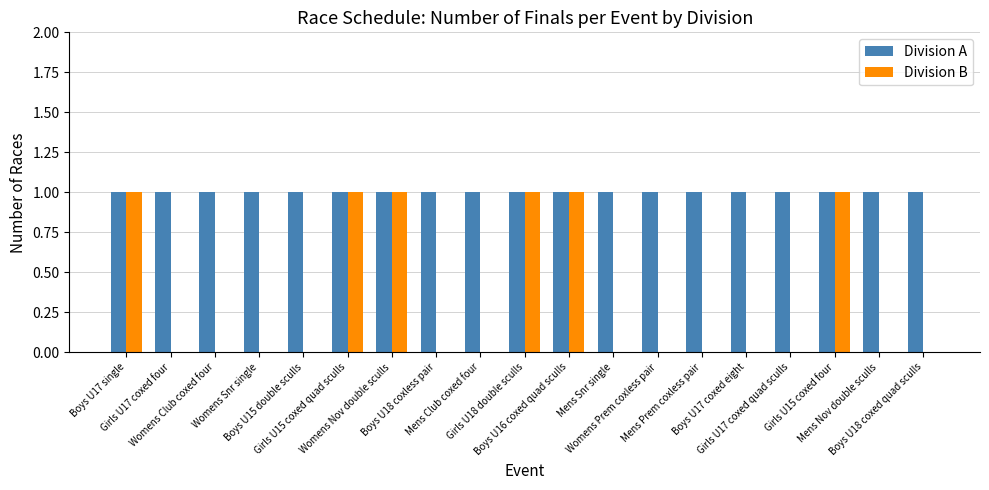

Which series has the largest total across all categories?

Division A